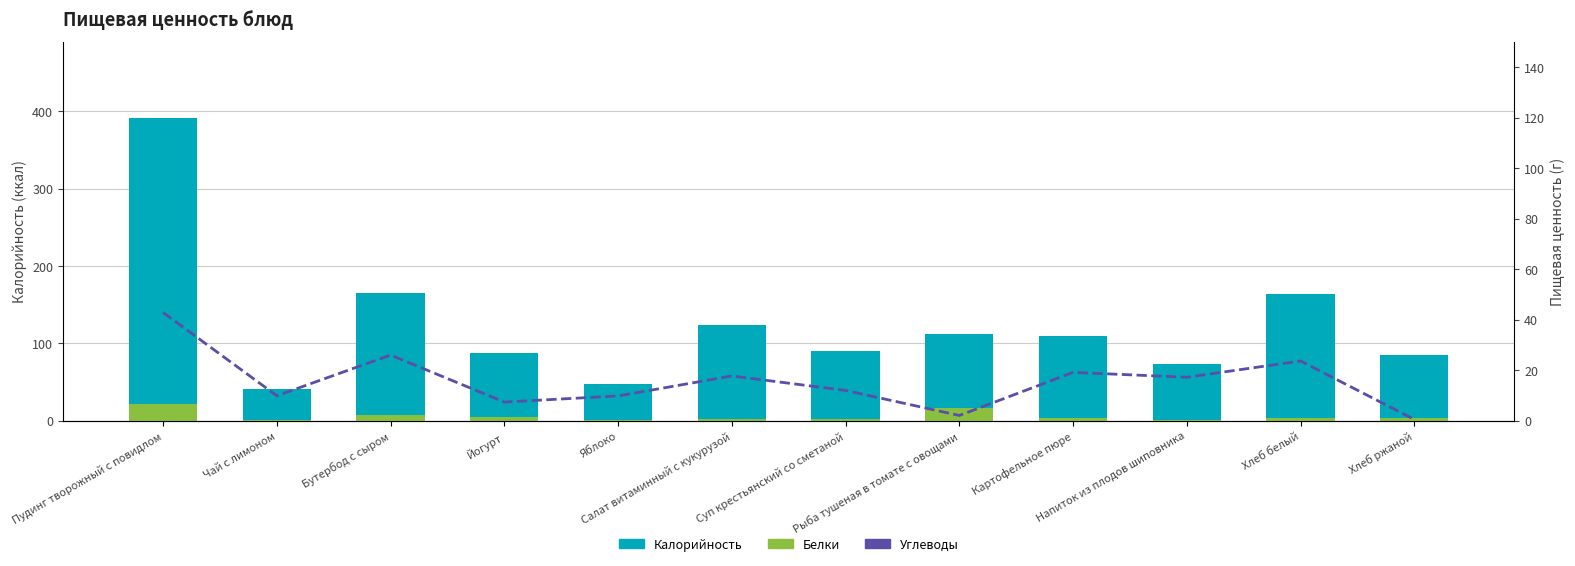

What is the difference between the Калорийность values at Рыба тушеная в томате с овощами and Картофельное пюре?

11.7